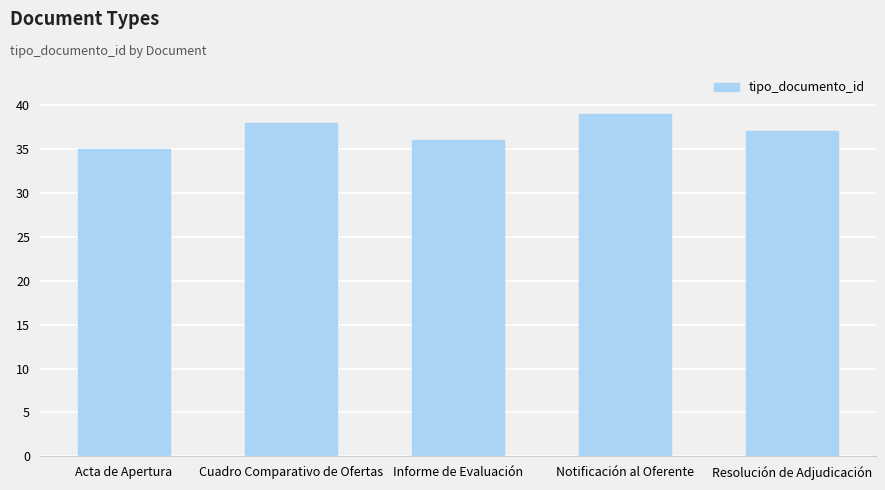

Rank the categories by value from highest to lowest.

Notificación al Oferente, Cuadro Comparativo de Ofertas, Resolución de Adjudicación, Informe de Evaluación, Acta de Apertura